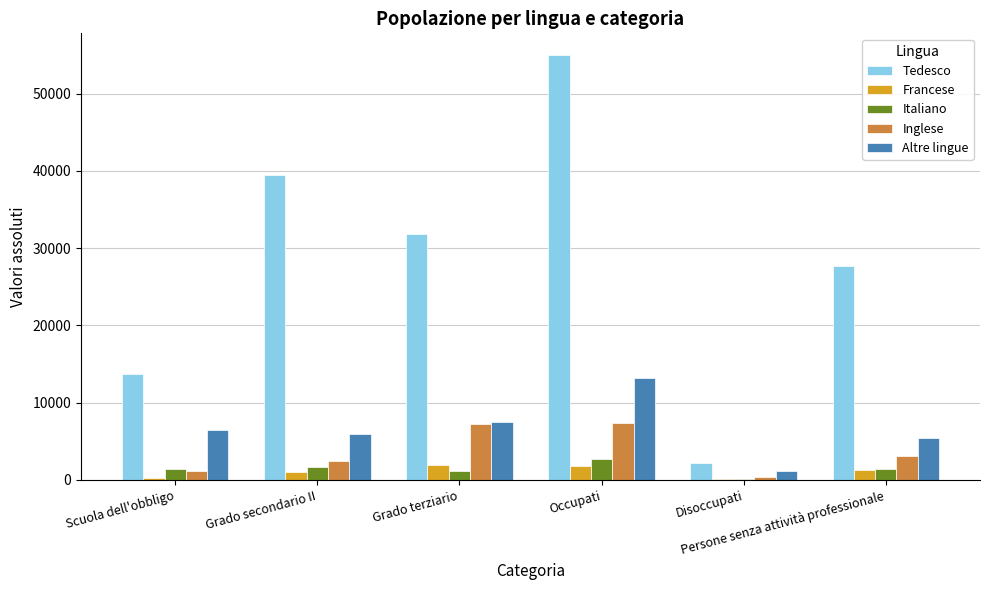

Which label corresponds to the largest value in the chart?

Occupati